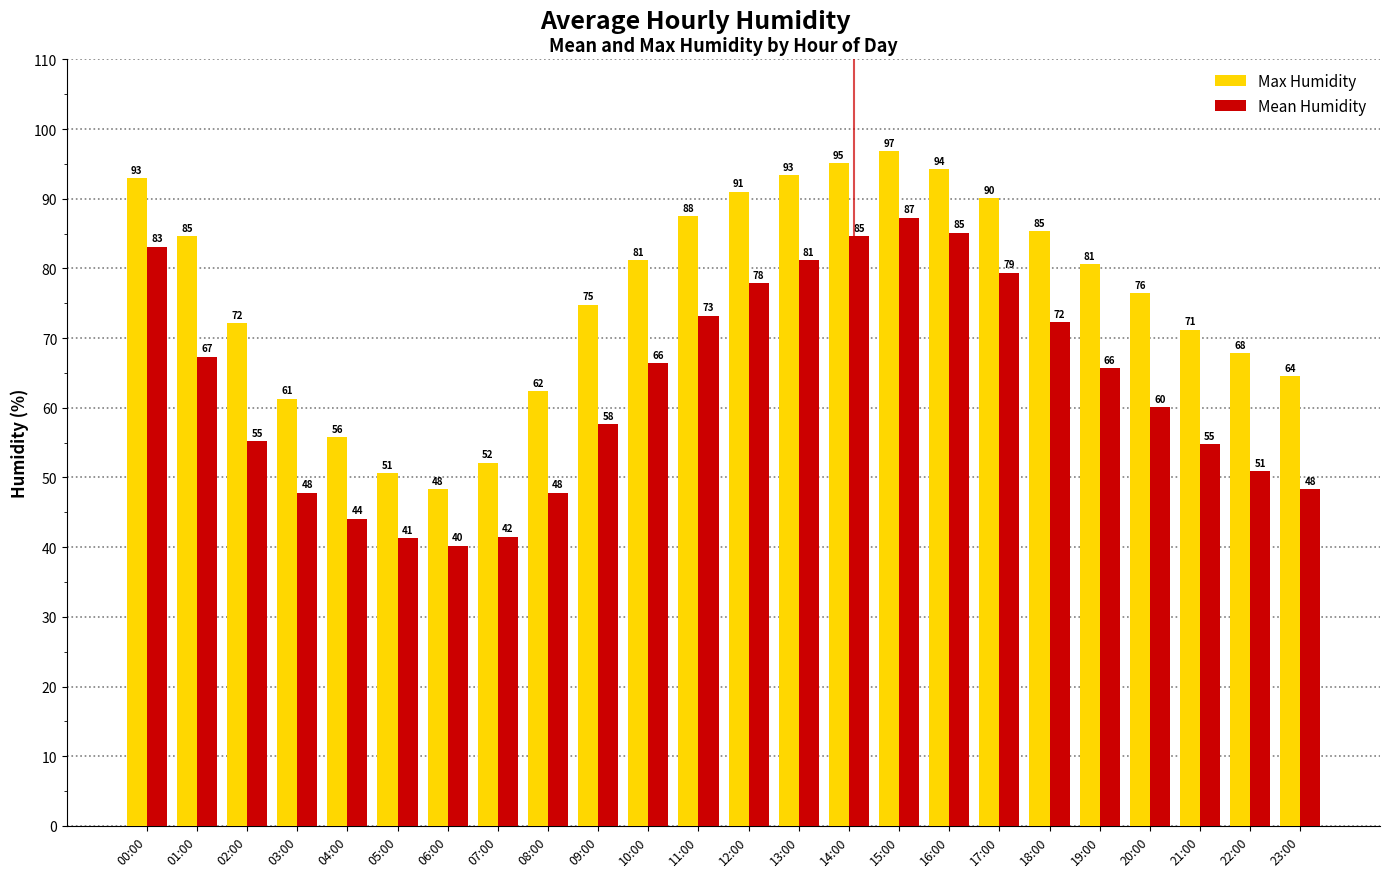

The Mean Humidity series shows 47.8 at 08:00. True or false?

True